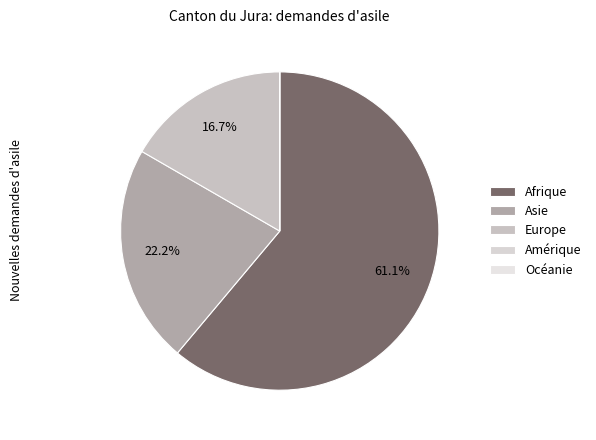

To the nearest percent, what is the average slice percentage?

20%